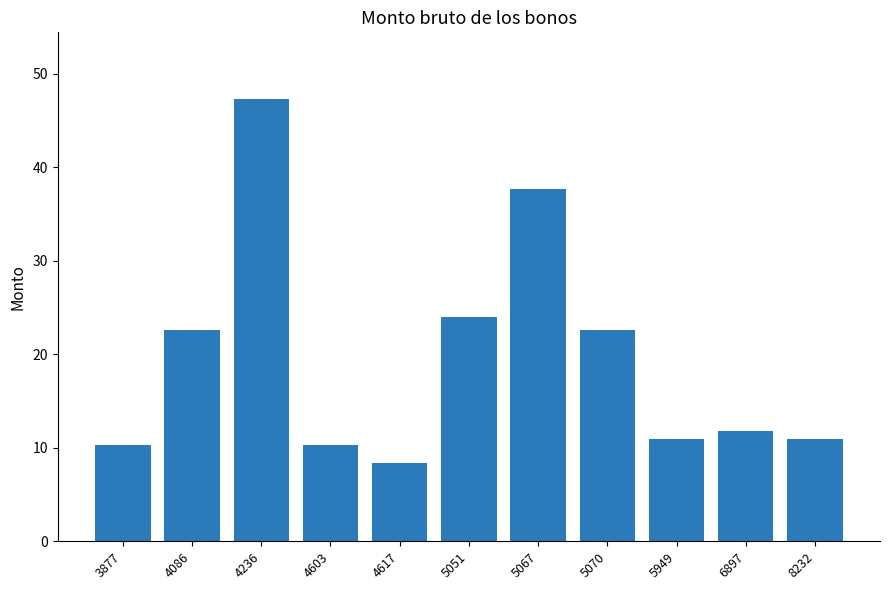

The chart shows a value of 6.5 at 5070. True or false?

False